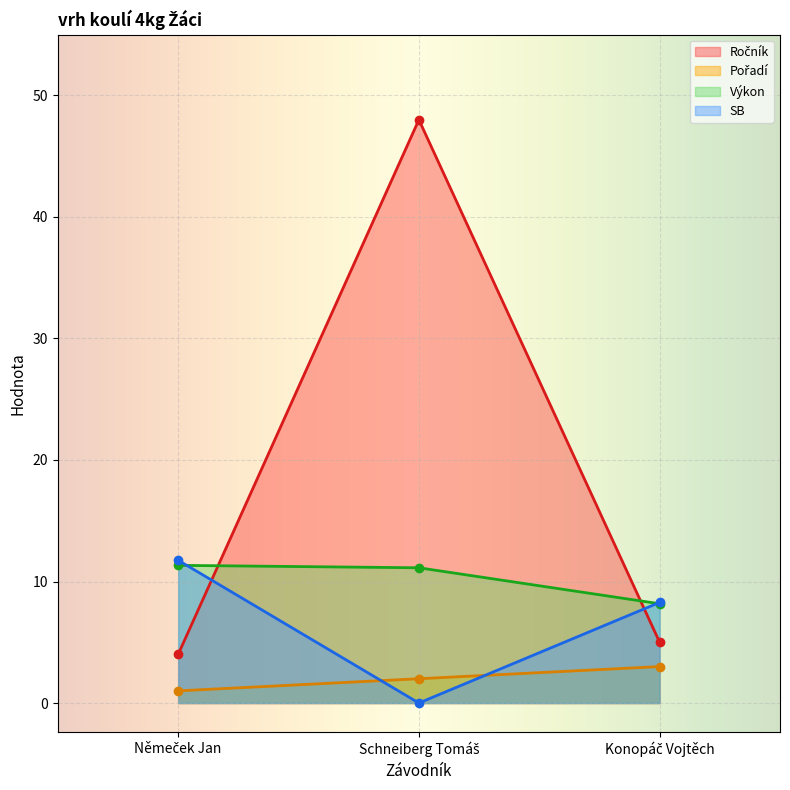

Rank the series by their maximum value, from highest to lowest.

Ročník, SB, Výkon, Pořadí